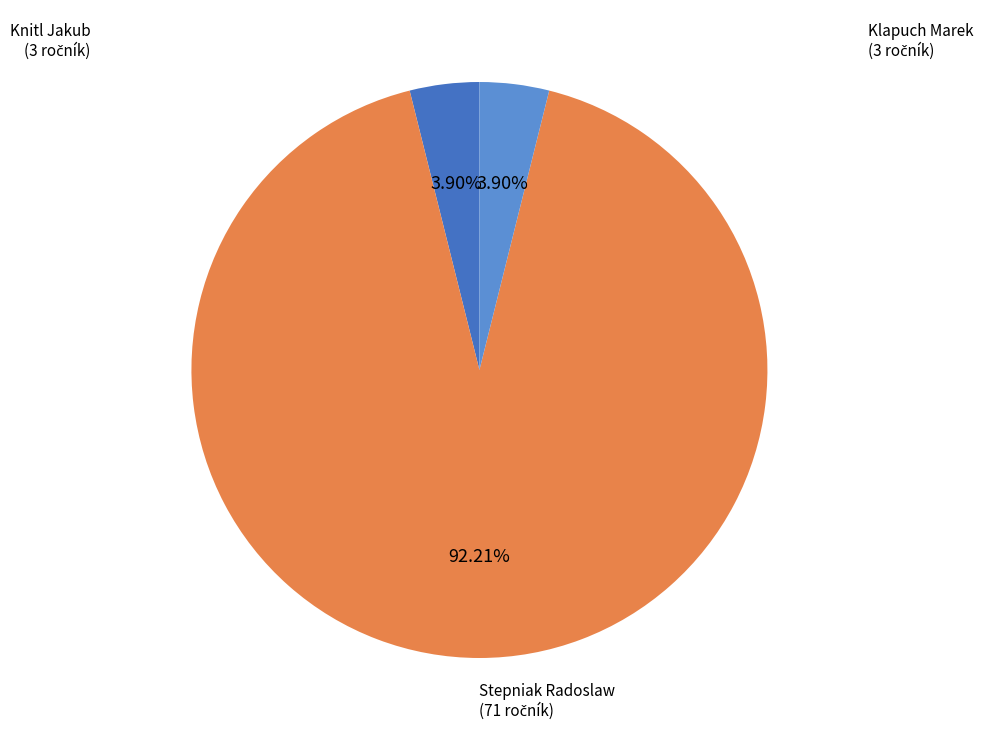

Do Stepniak Radoslaw and Knitl Jakub together represent more than half of the pie?

Yes